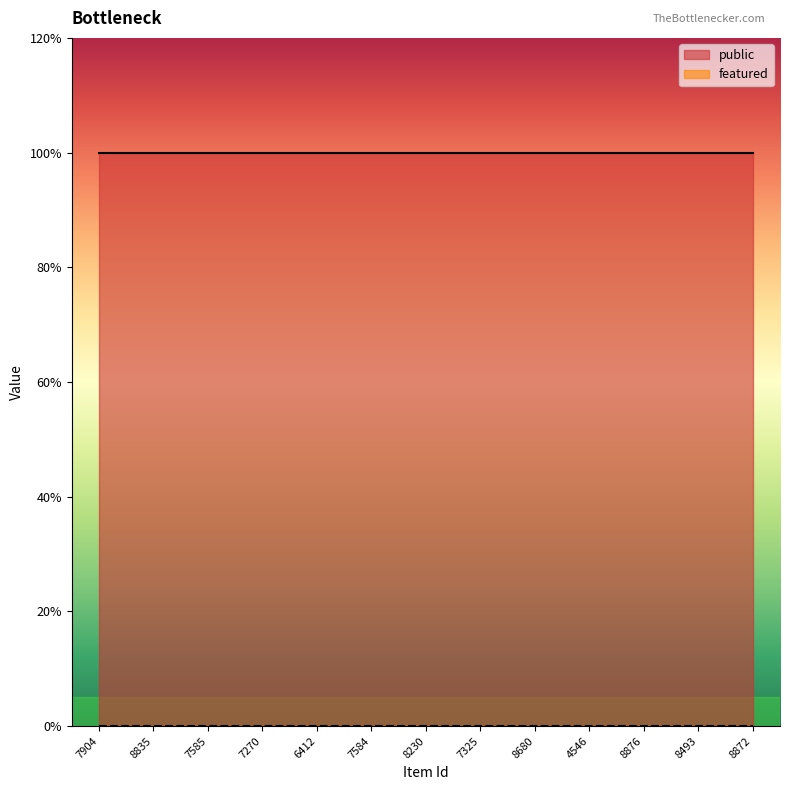

What is the difference between the highest and lowest values at 7904?

1